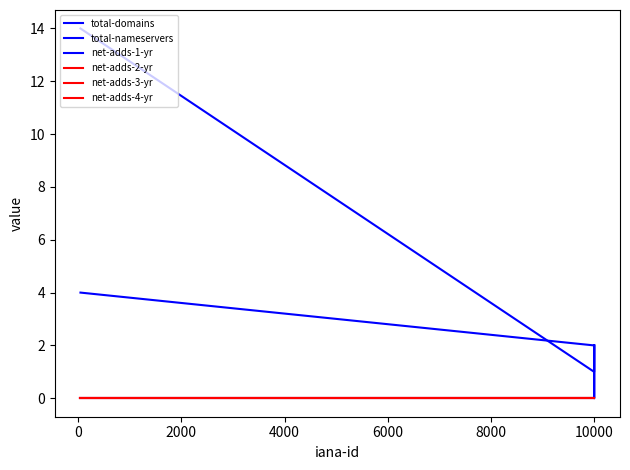

What is the total value across all series at 2000?

3